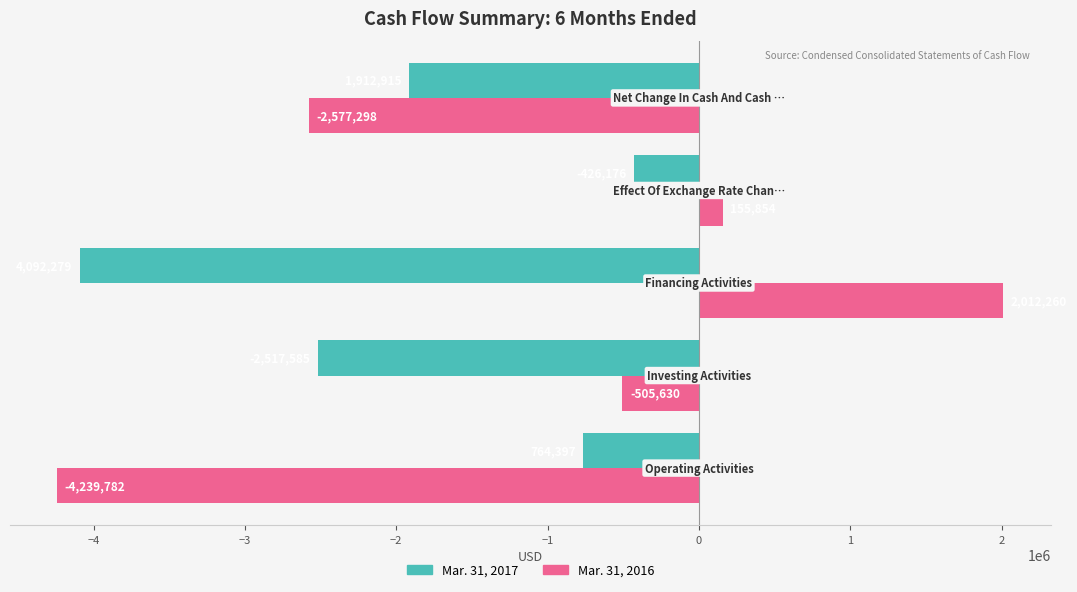

What is the minimum value for Mar. 31, 2016?

-4239782